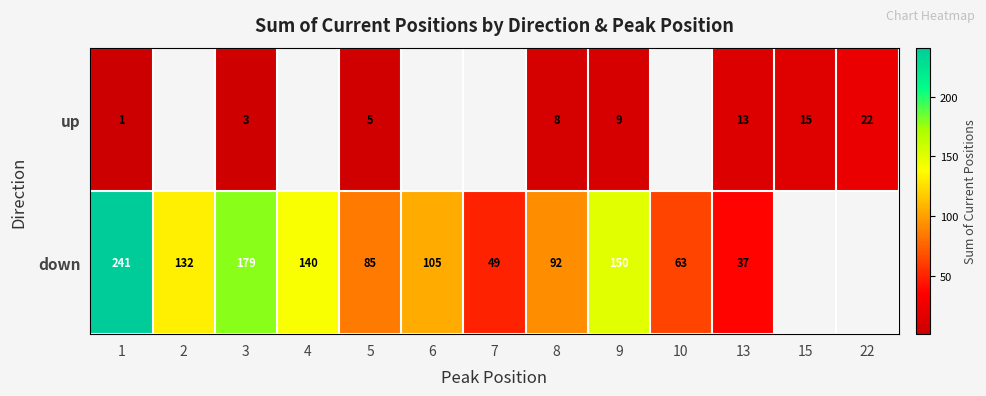

The value of down at 7 is 49. True or false?

True